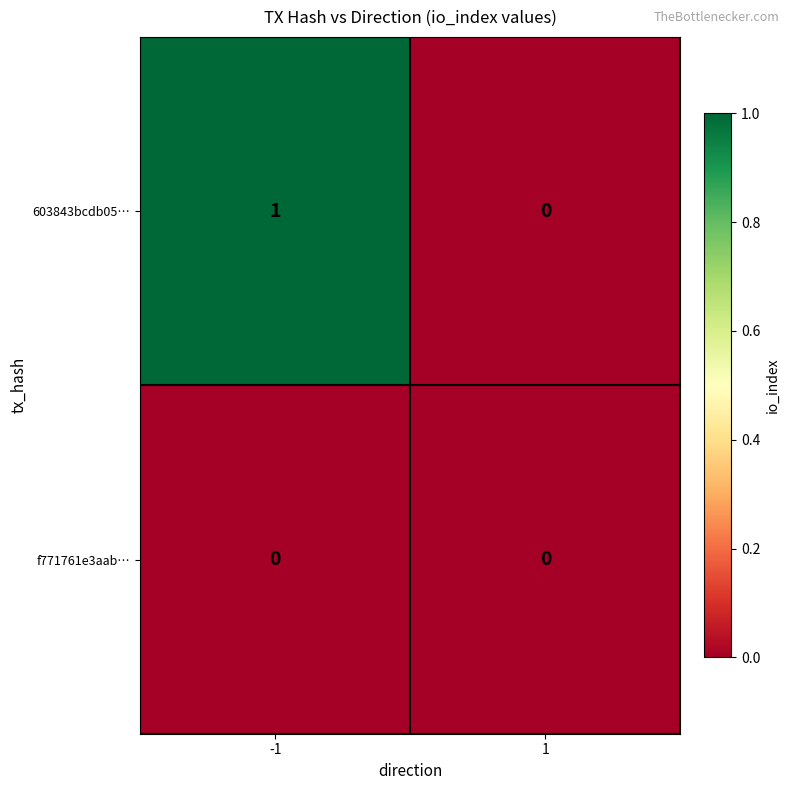

List the labels in order of 603843bcdb05… value, largest first.

-1, 1